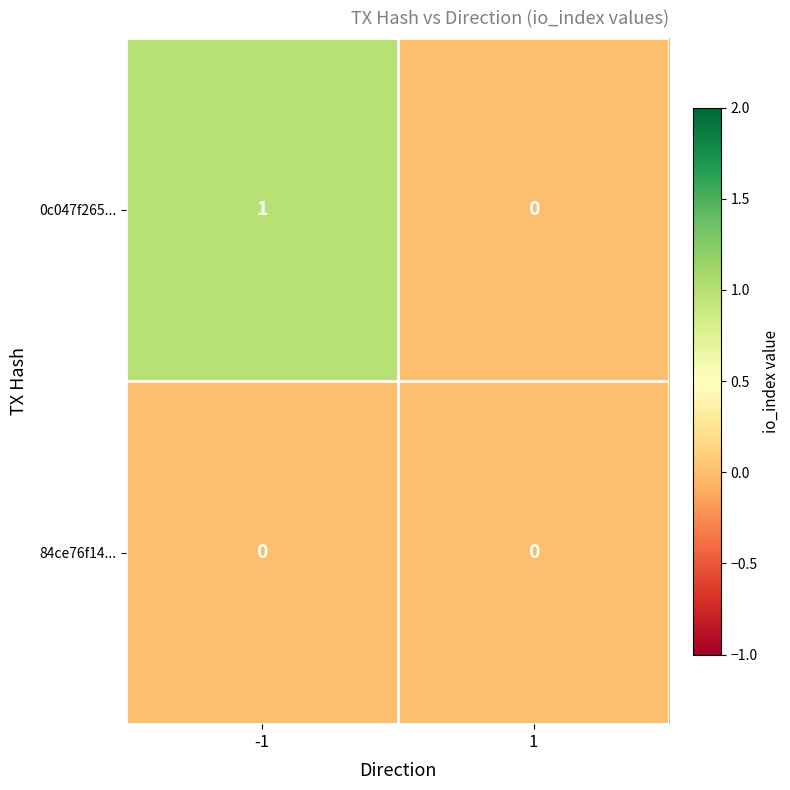

Rank the series by their maximum value, from lowest to highest.

84ce76f14..., 0c047f265...